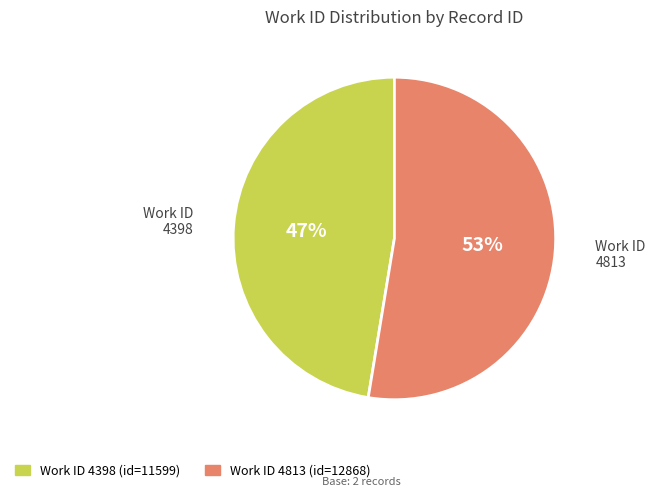

The 4398 slice represents 58% of the pie. True or false?

False